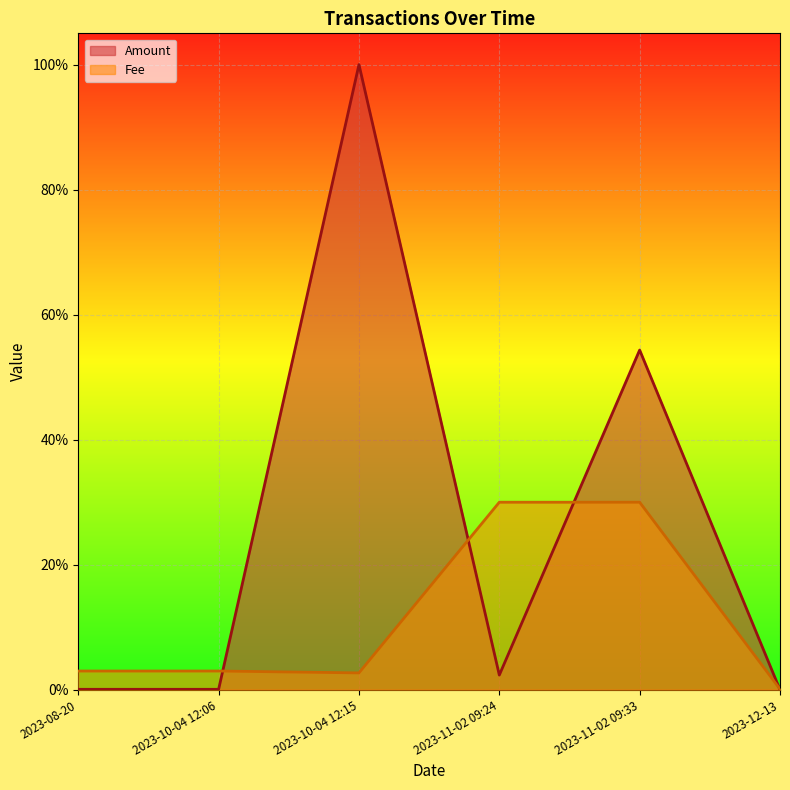

What are all the series names shown in the legend?

Amount, Fee